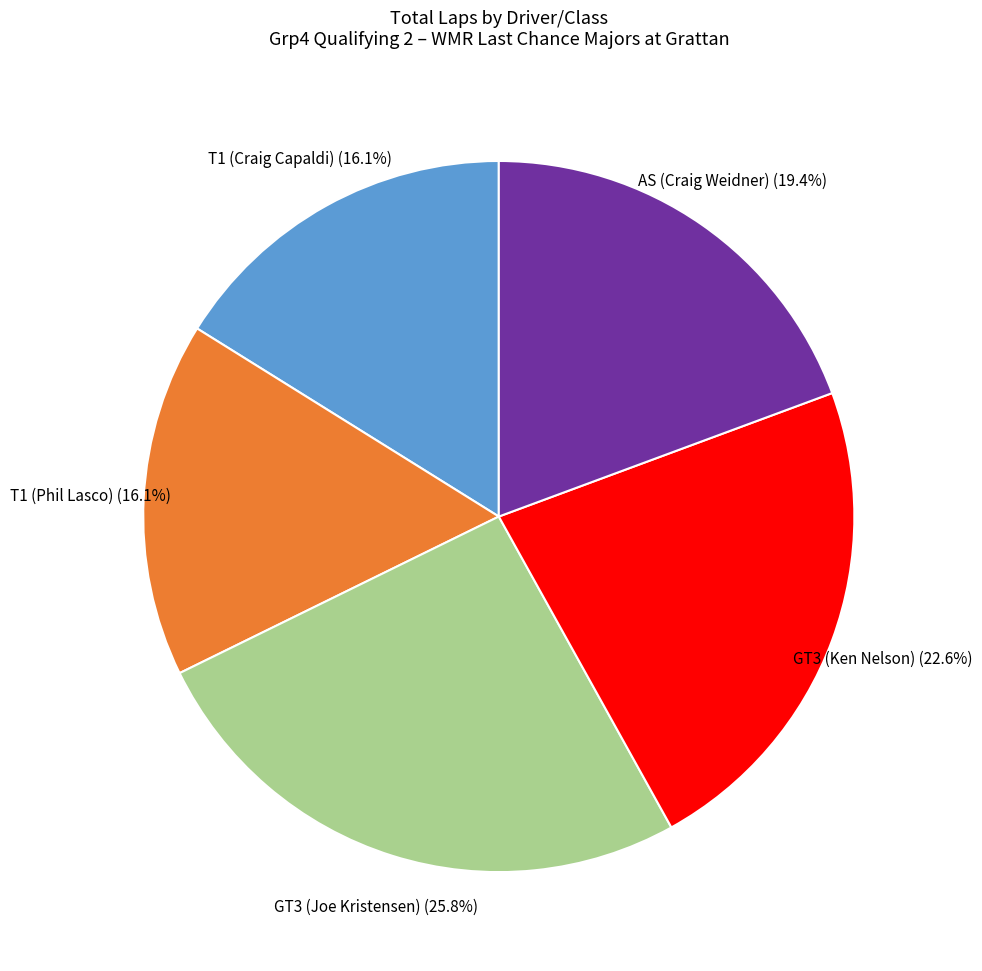

To the nearest percent, what is the average slice percentage?

20%